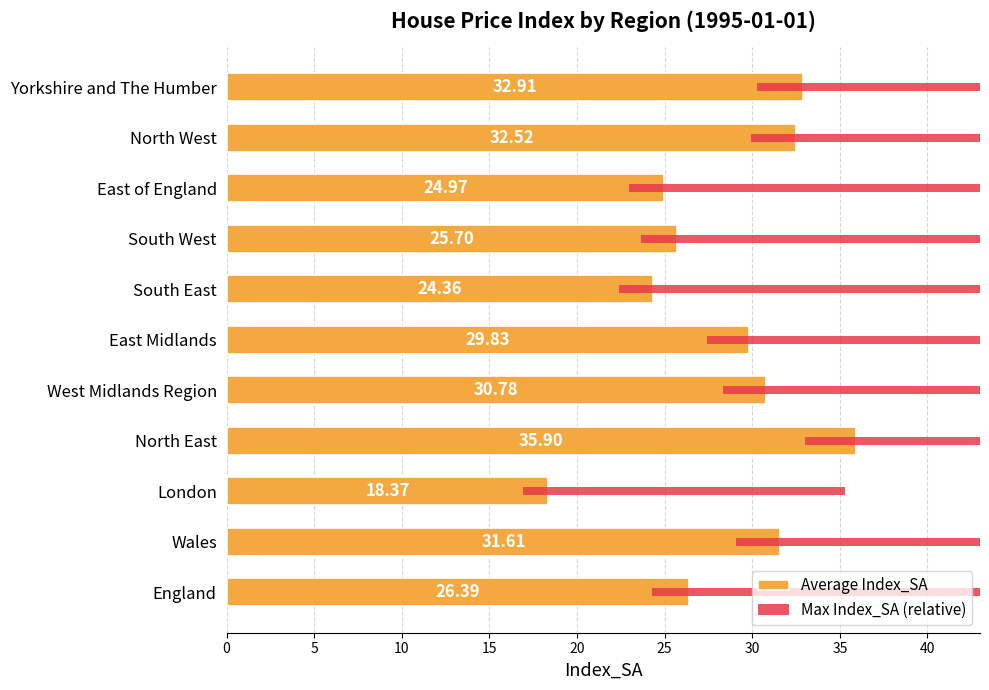

What is the total value across all series at Wales?

63.2